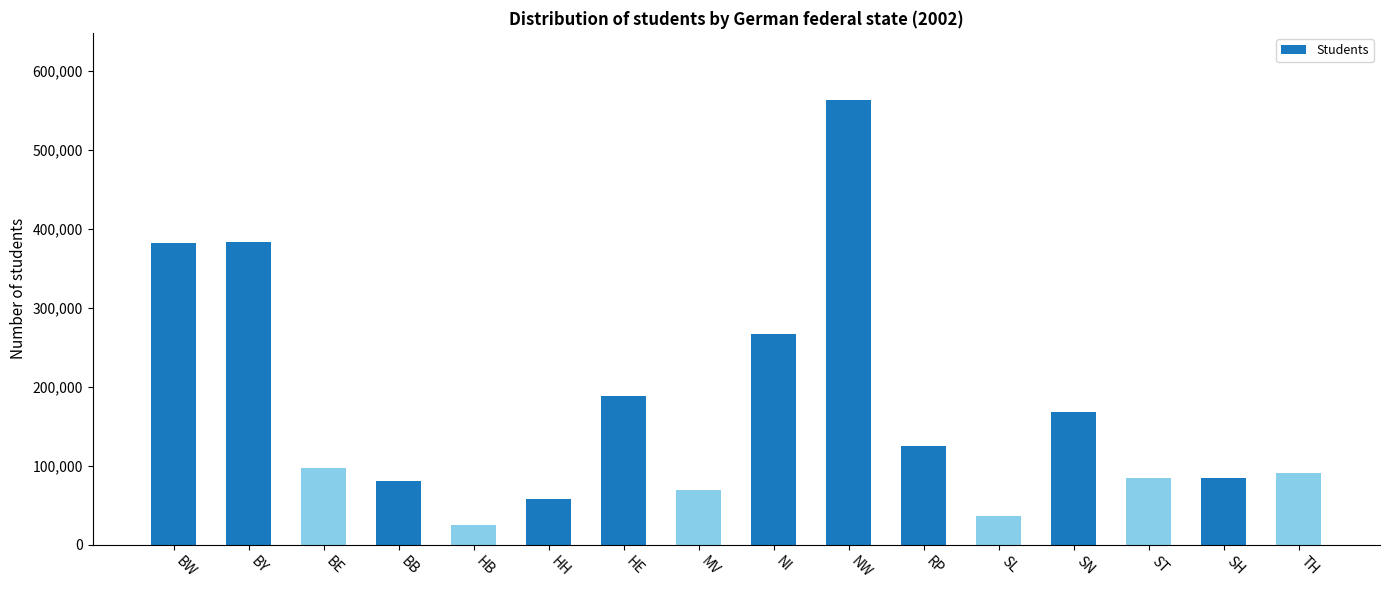

Are the bars grouped side by side (vs. stacked)?

No